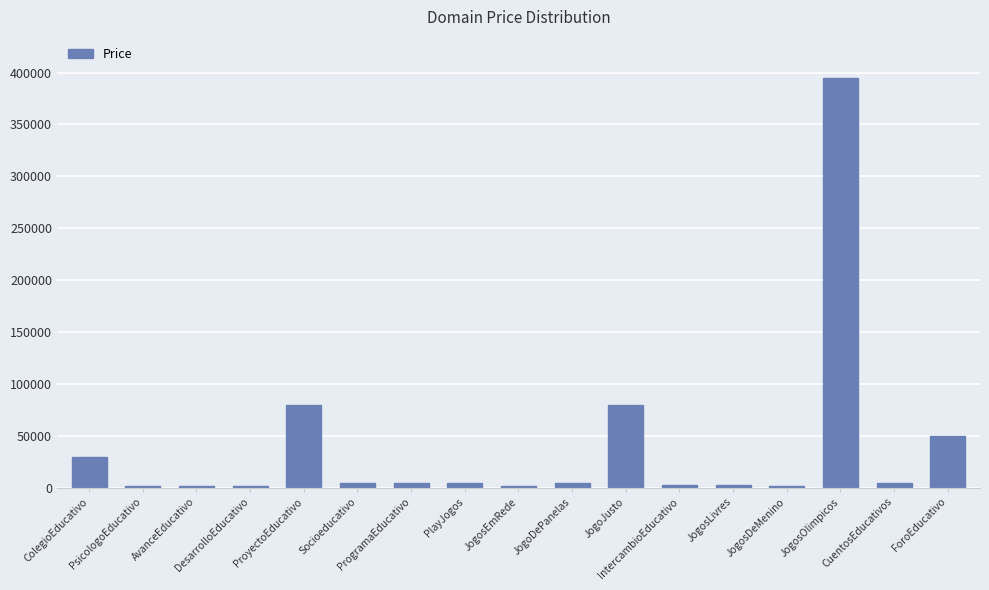

What is the label of the 1st bar from the left?

ColegioEducativo